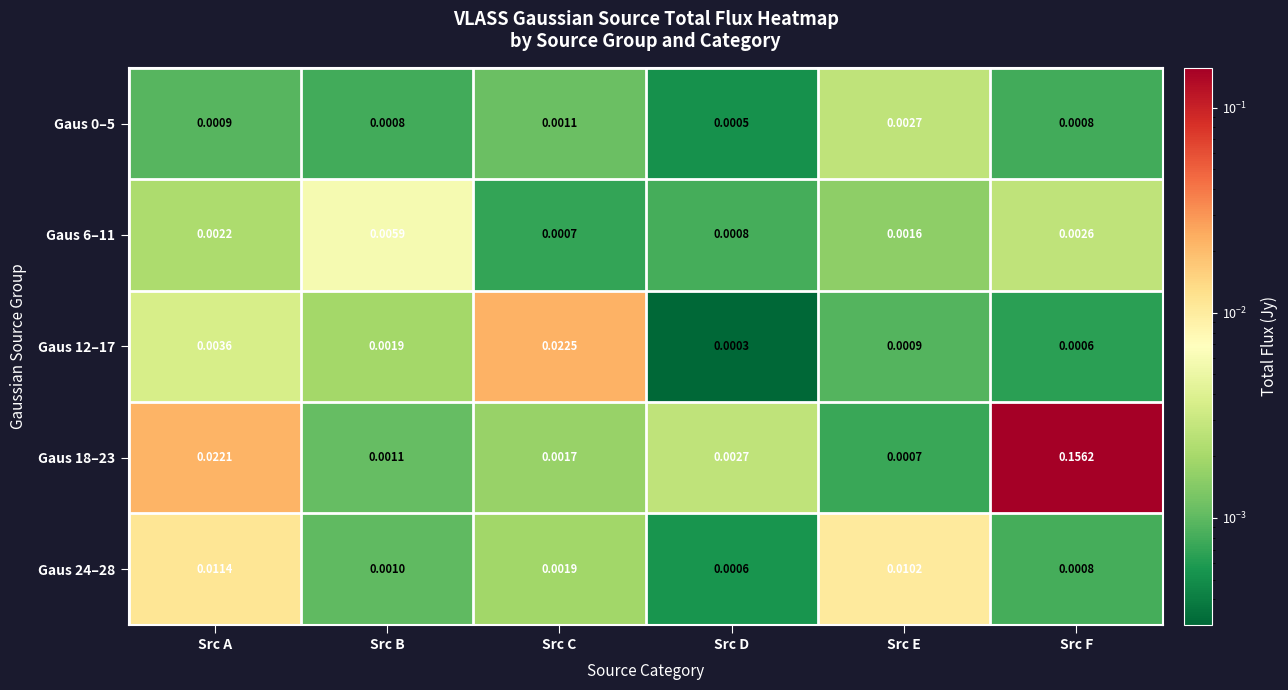

How many data points does each series have?

6